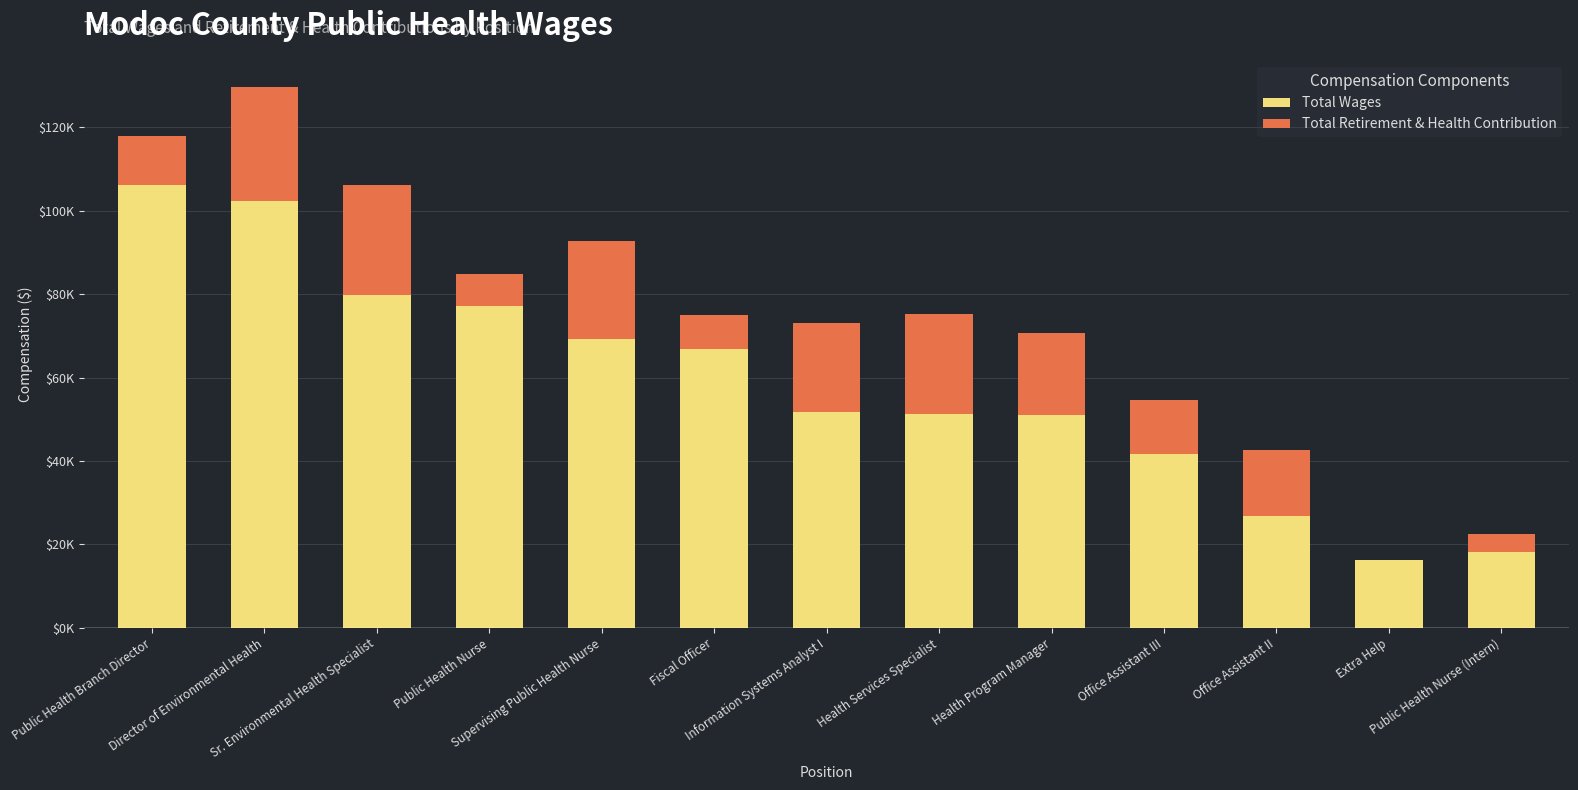

What is the sum of all Total Wages values?

758129